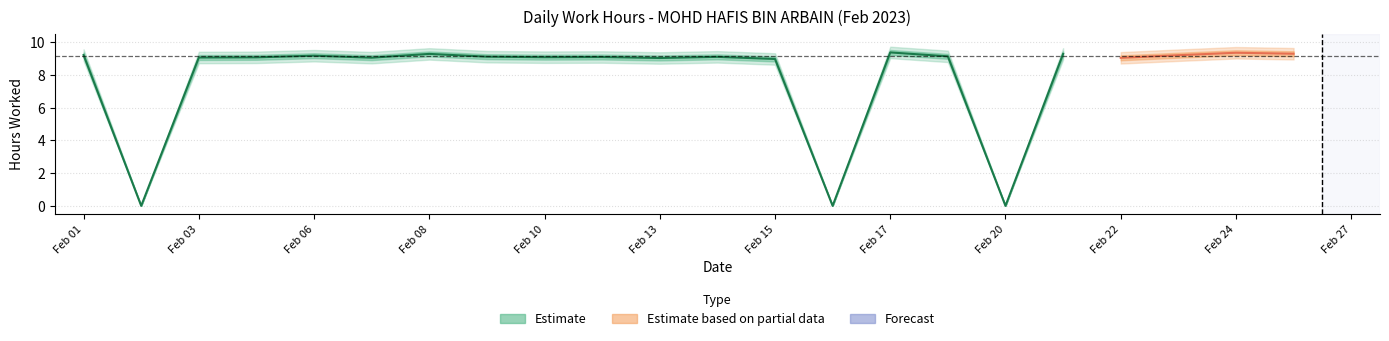

True or false: Break_Total has more than 0 interior local peaks.

False